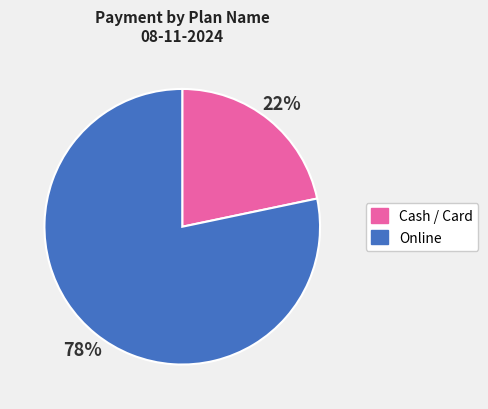

Is there a majority slice in this chart?

Yes